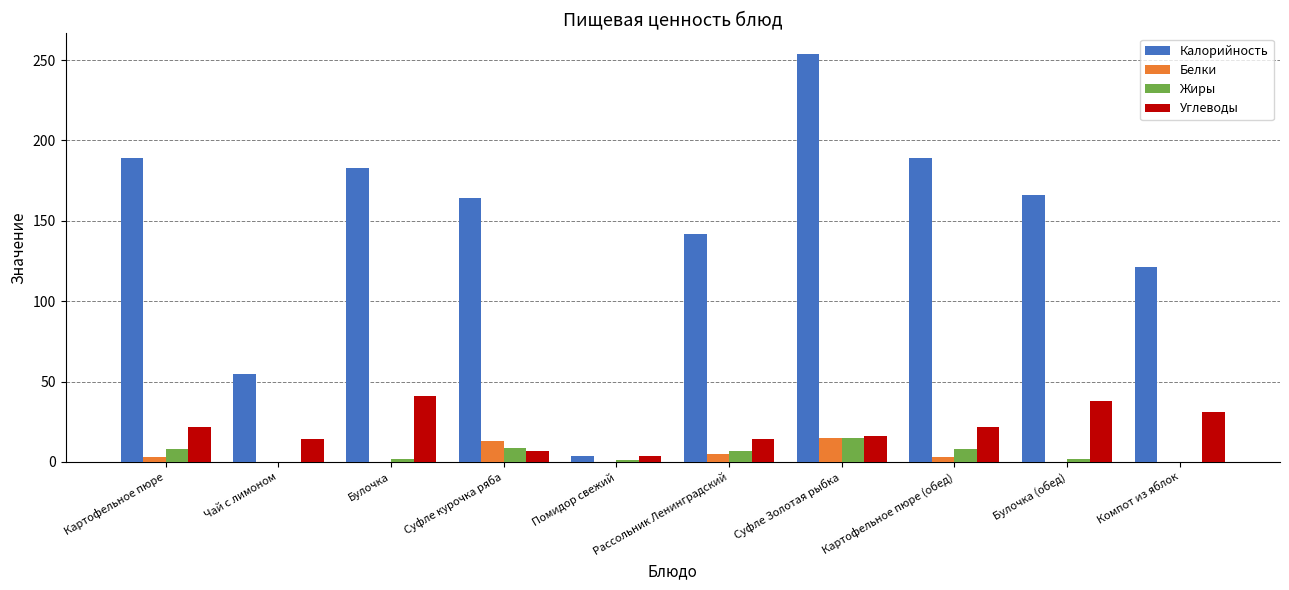

Are the bars horizontal?

No